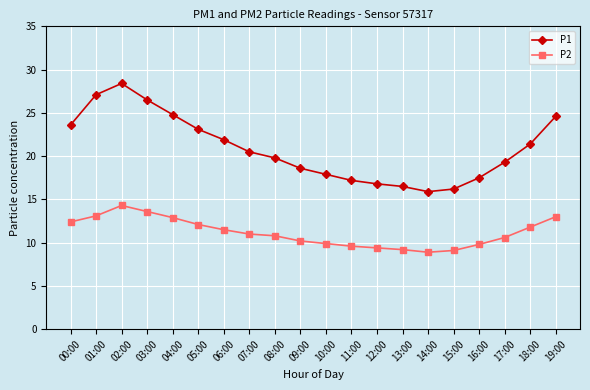

True or false: P2 and P1 intersect in this chart.

False